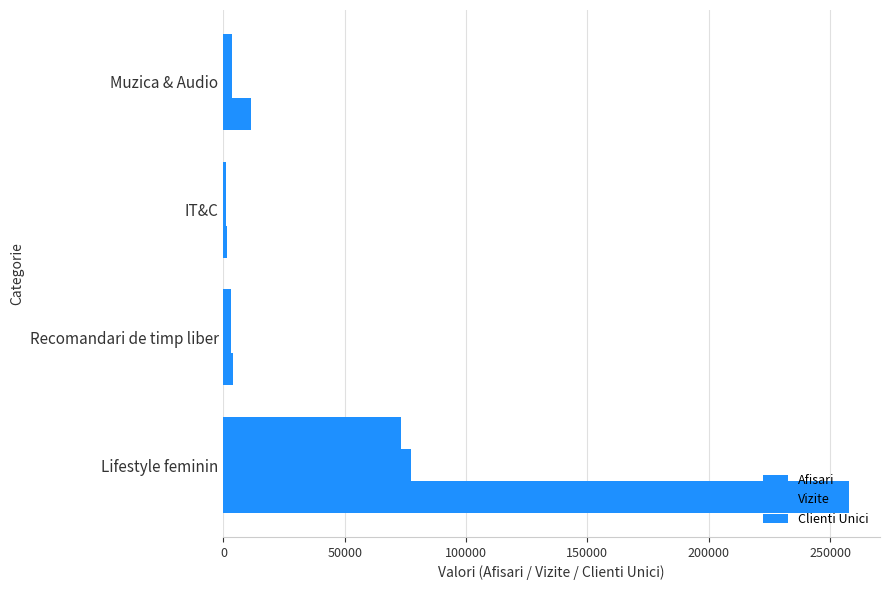

How many series are shown in this chart?

3